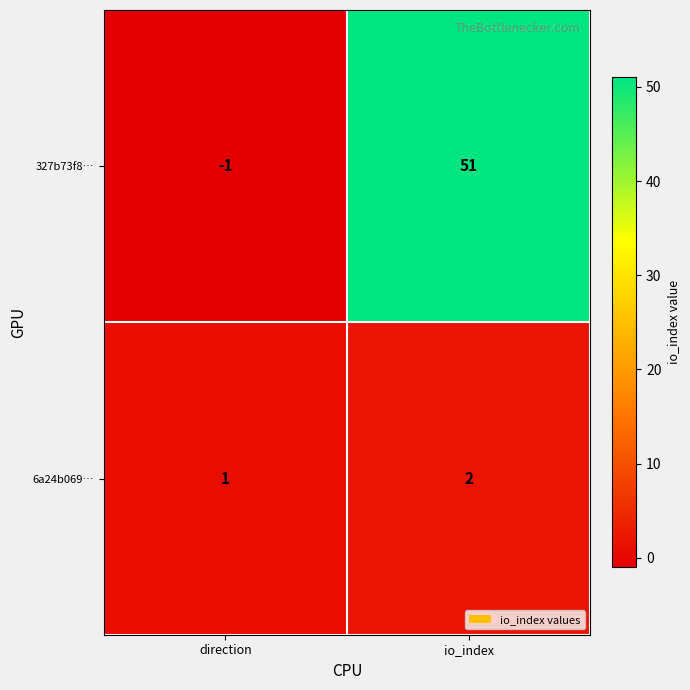

Which label corresponds to the largest value in the chart?

io_index